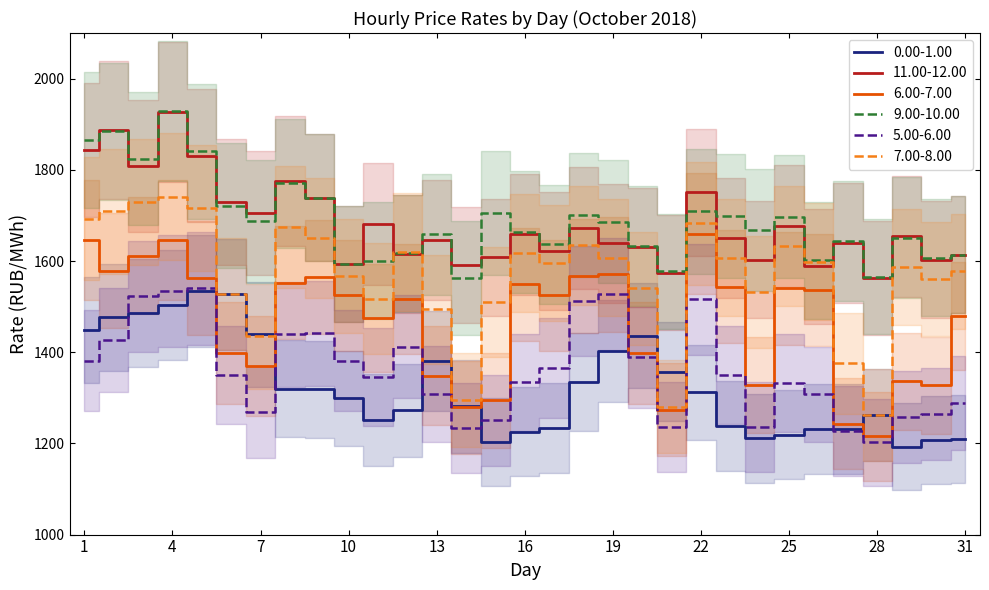

Is this an area chart (filled region under the line)?

No